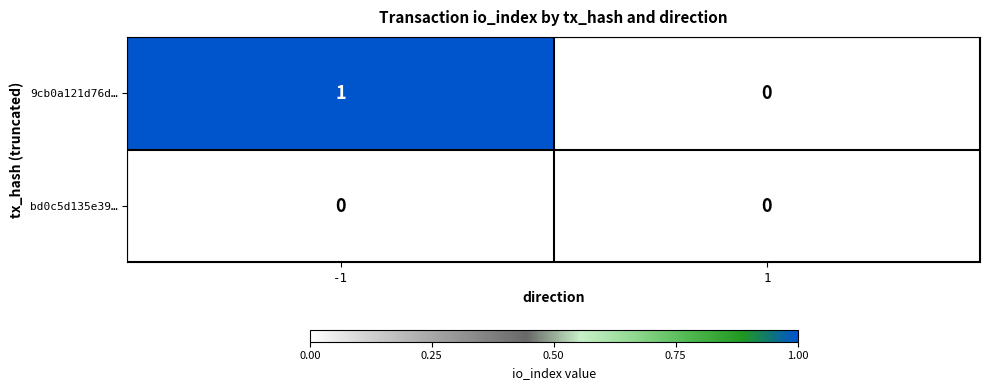

The value of 9cb0a121d76d… at 1 is 0. True or false?

True